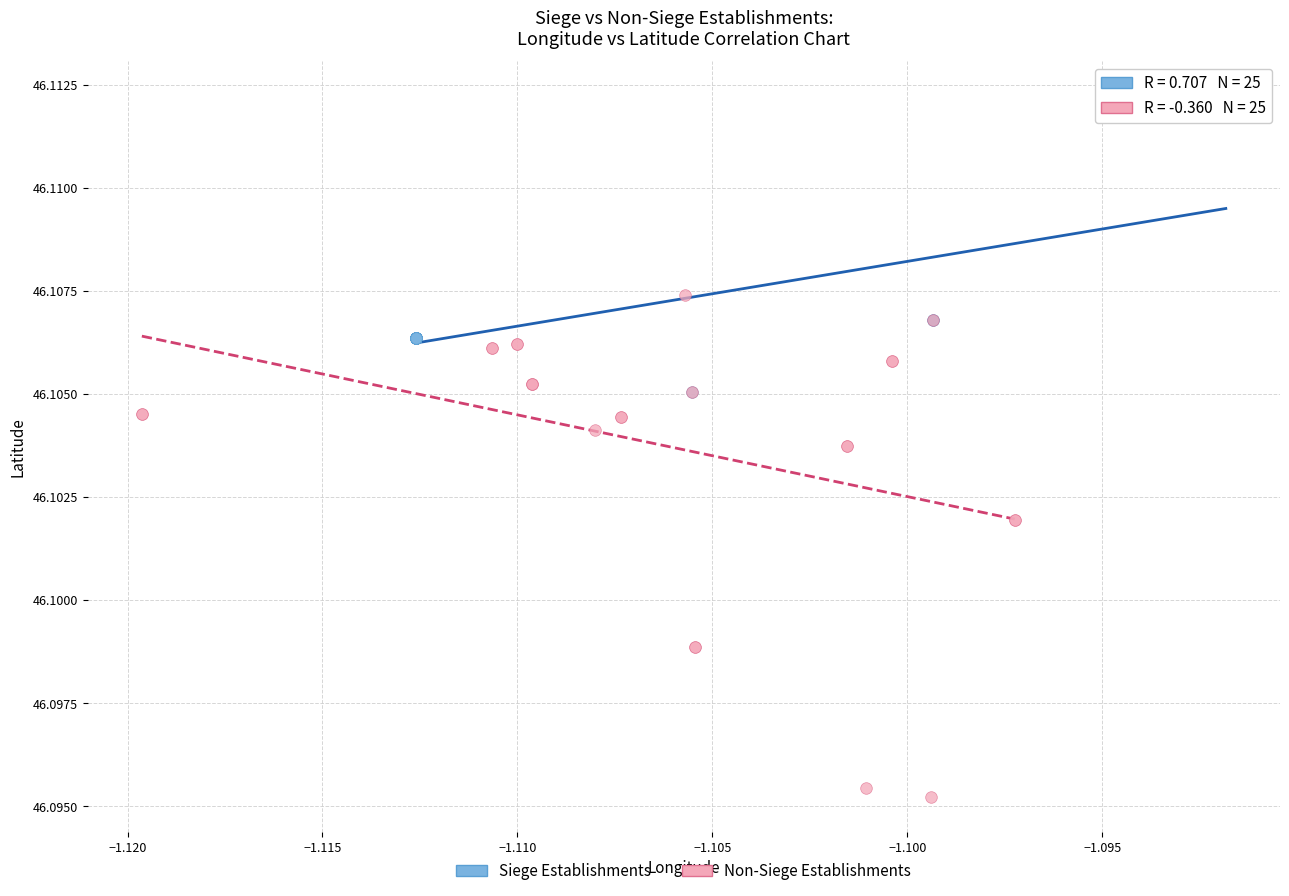

Which series reaches the maximum Y coordinate?

Siege Establishments